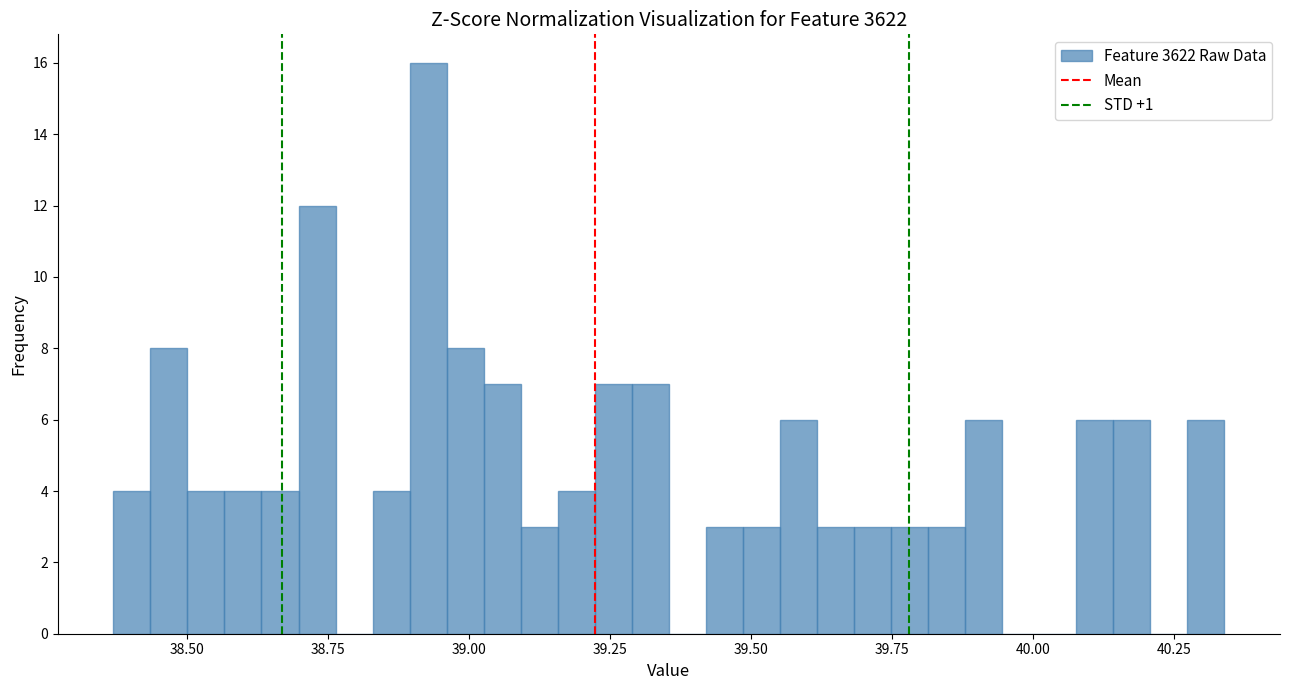

Read against the x-axis, roughly where is the centre of the tallest bar?

38.95